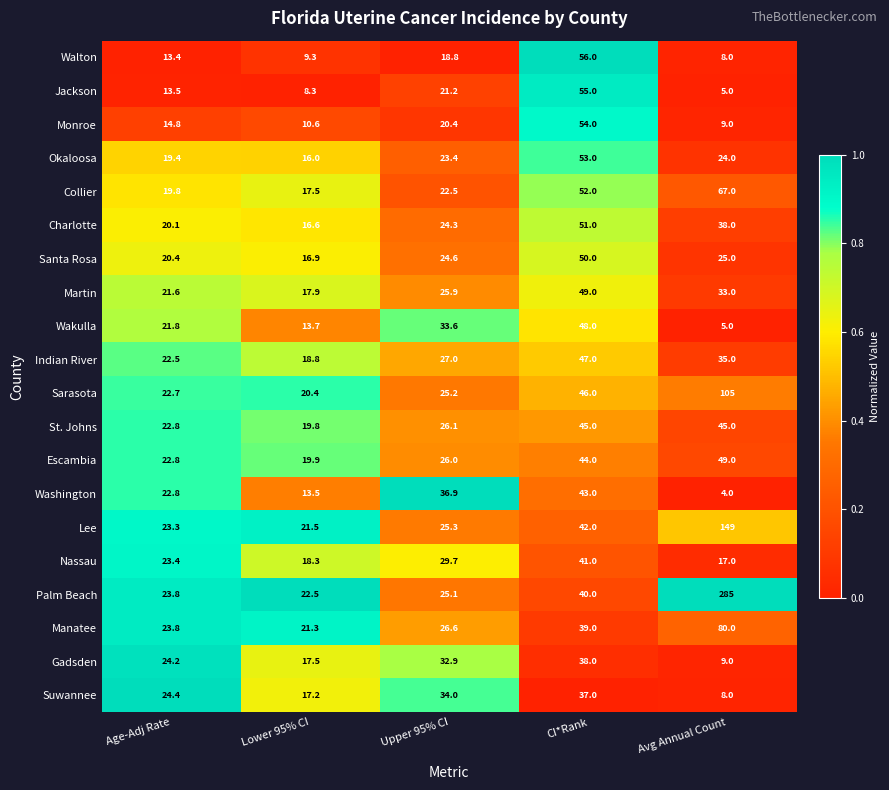

What is the average value of the Charlotte series?

30.0